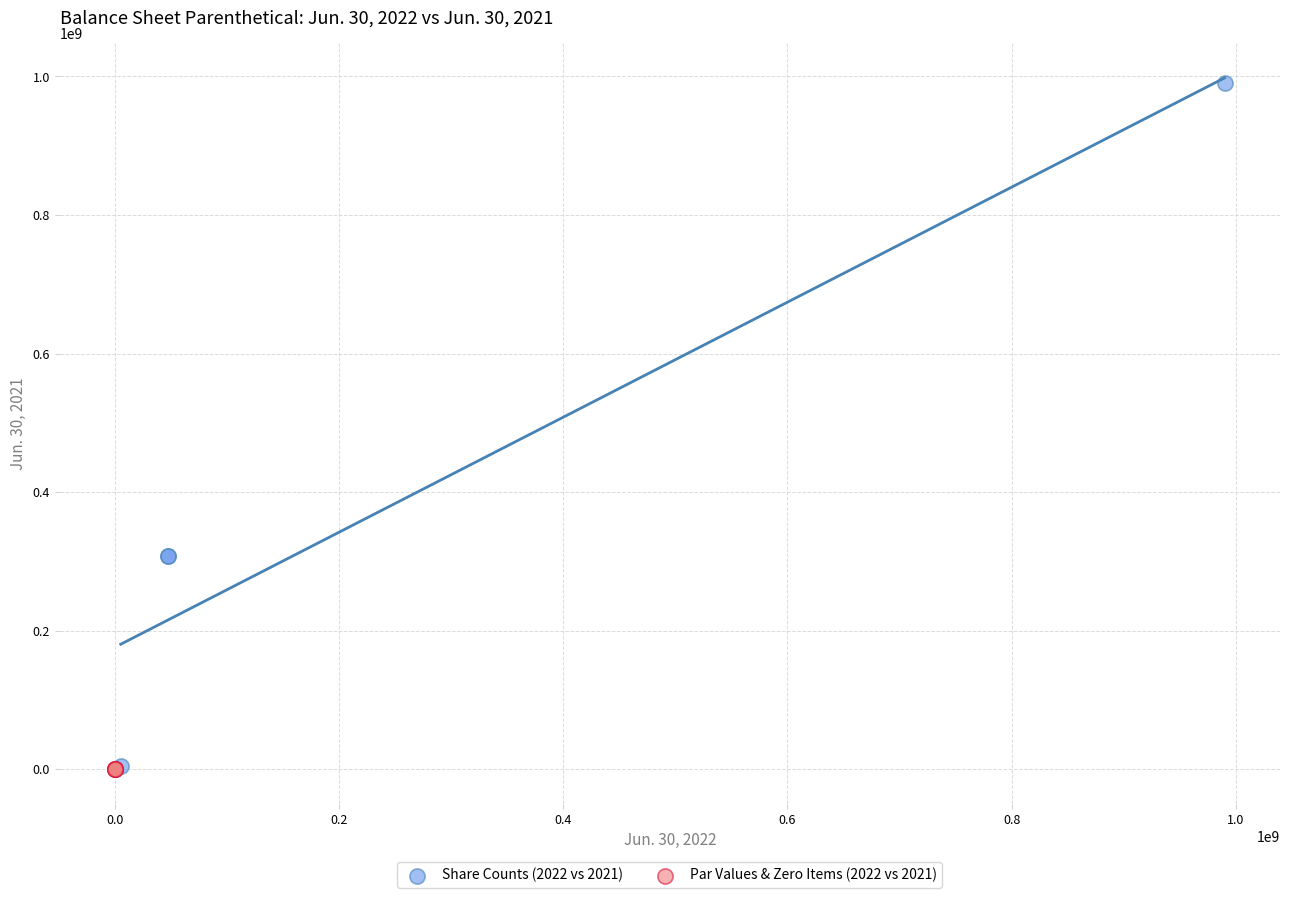

Which series contains the highest Y value?

Share Counts (2022 vs 2021)